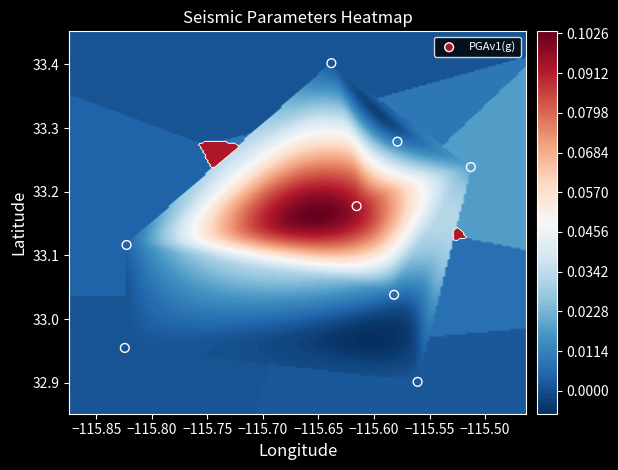

True or false: the data shows 48.8 at −115.60.

False